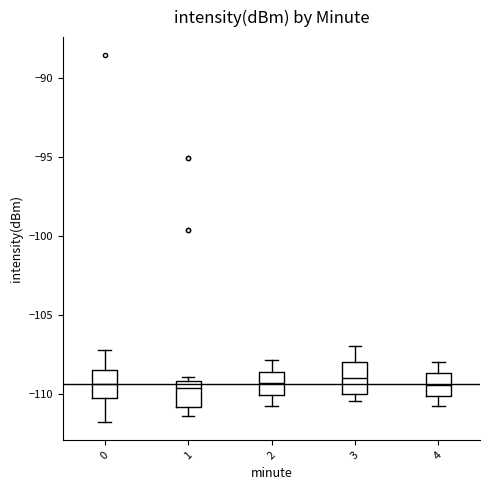

Where does the lower whisker of the box at x = 1 end on the y-axis? The values are not printed on the chart, so give them approximately, as read against the axis.

-111.5